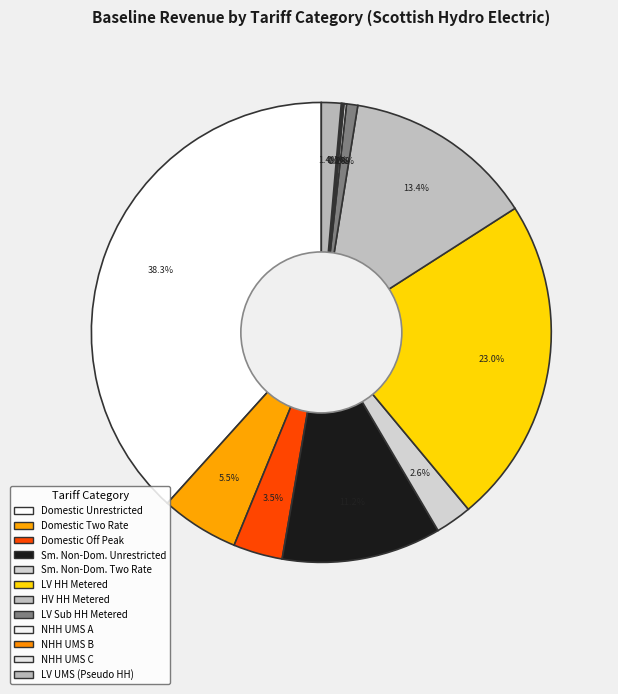

To the nearest percent, what percentage of the pie is LV Sub HH Metered?

1%